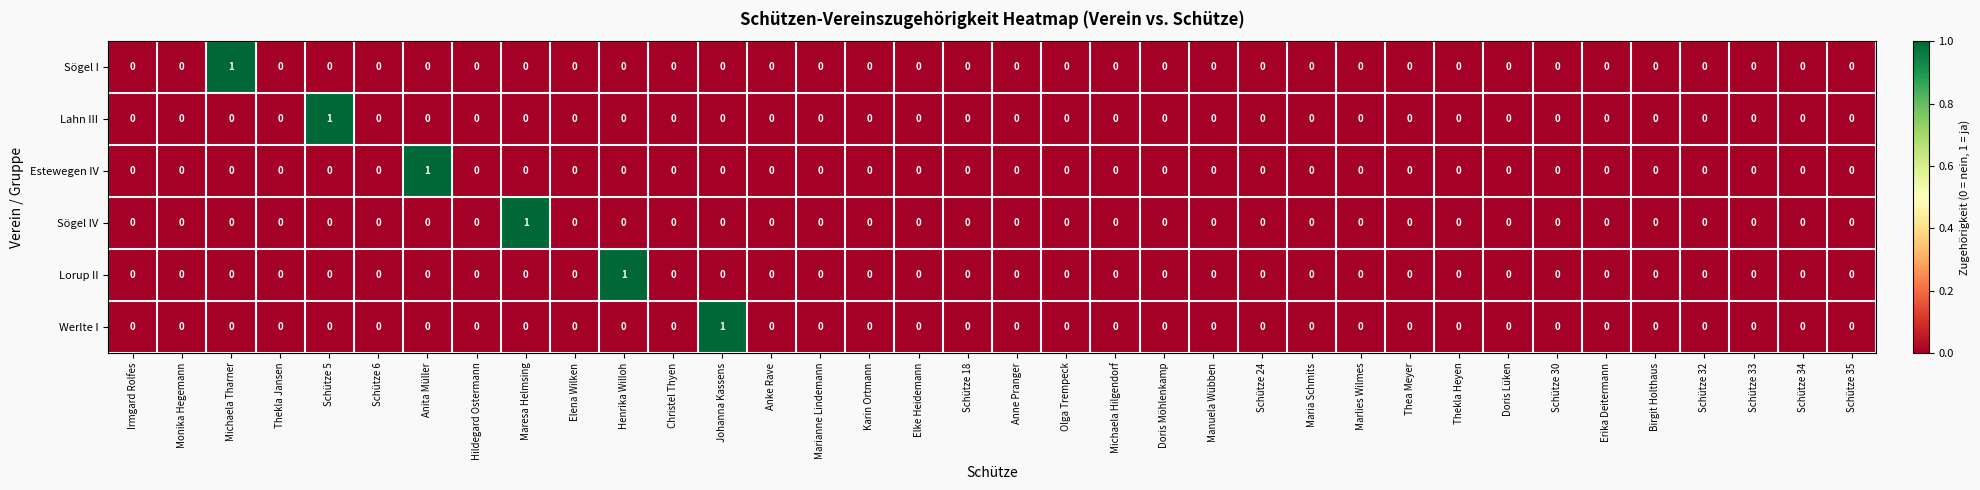

How many Sögel I values are between 0 and 1?

36